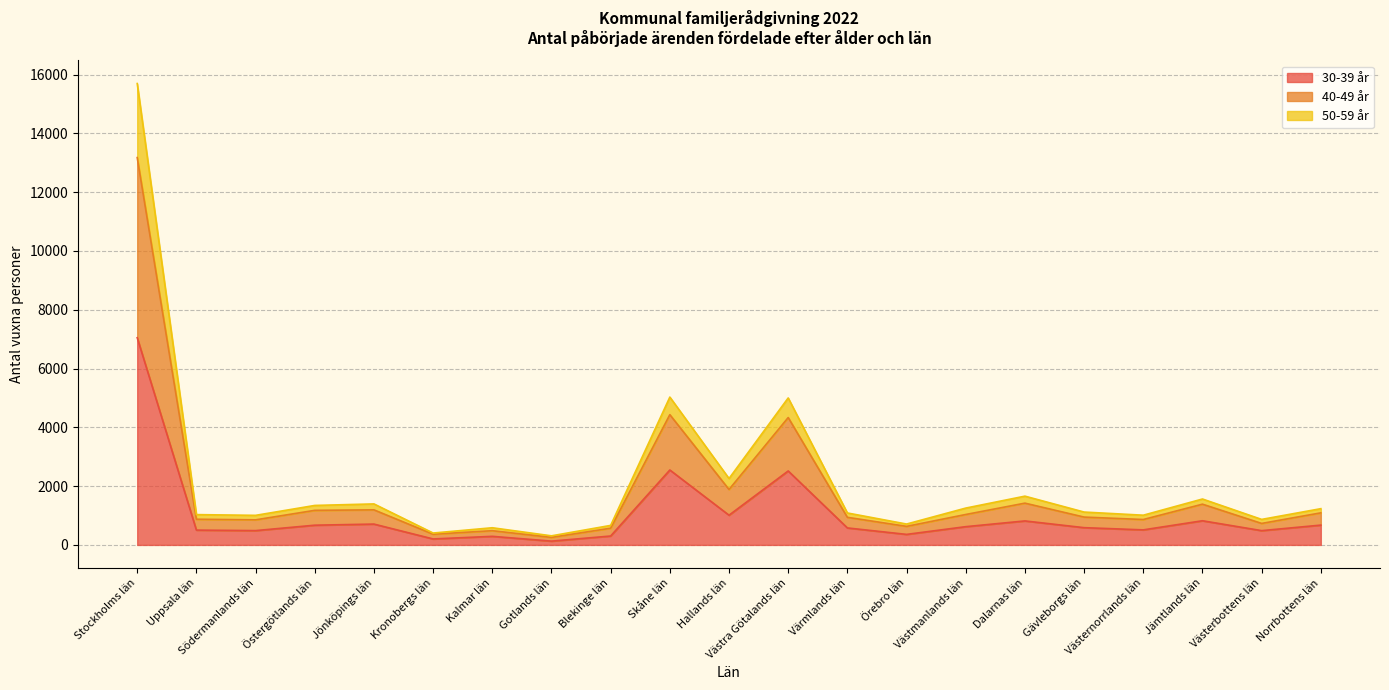

What is the label of the 1st point from the right?

Norrbottens län